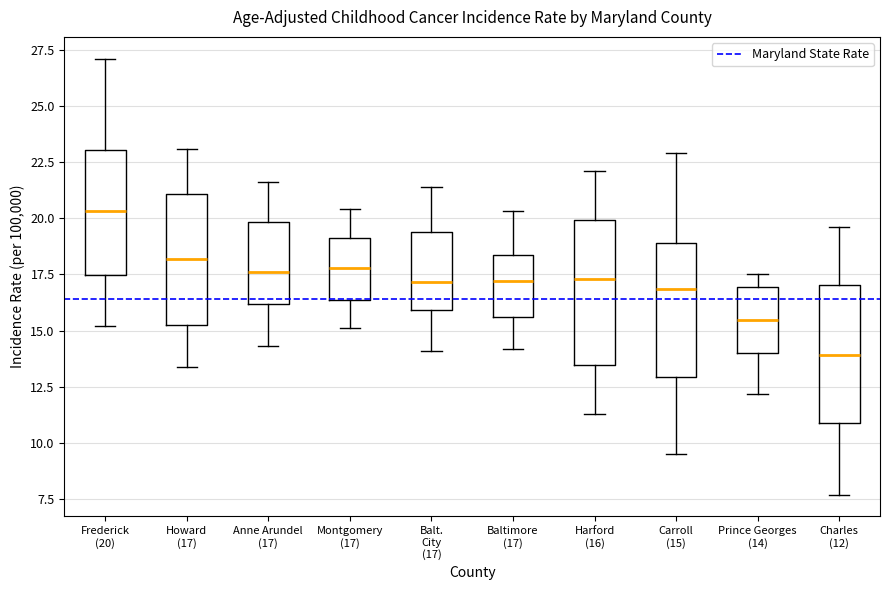

Where is the upper edge of the box for Frederick (20) on the y-axis? The values are not printed on the chart, so give them approximately, as read against the axis.

23.0